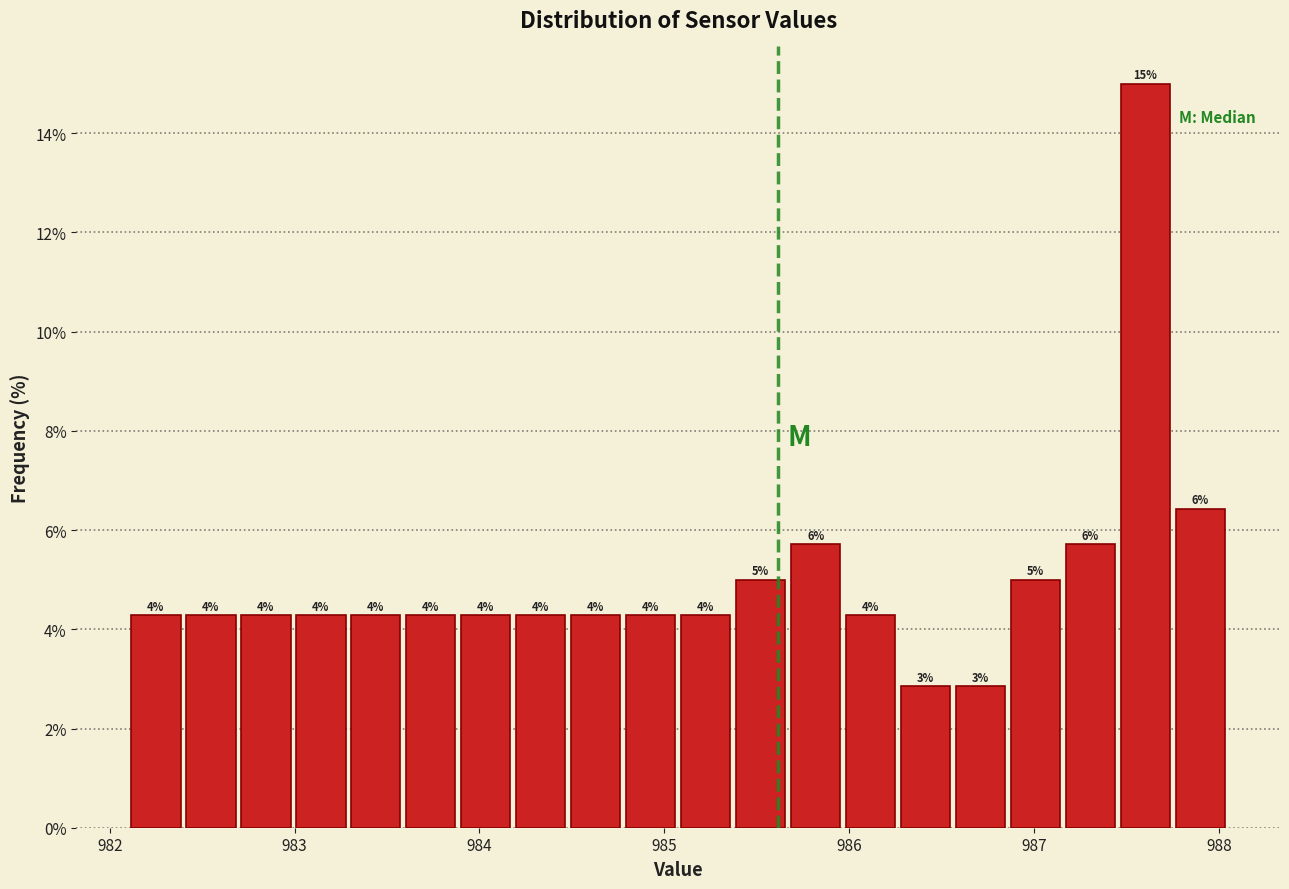

Read against the x-axis, roughly where is the centre of the tallest bar?

987.6